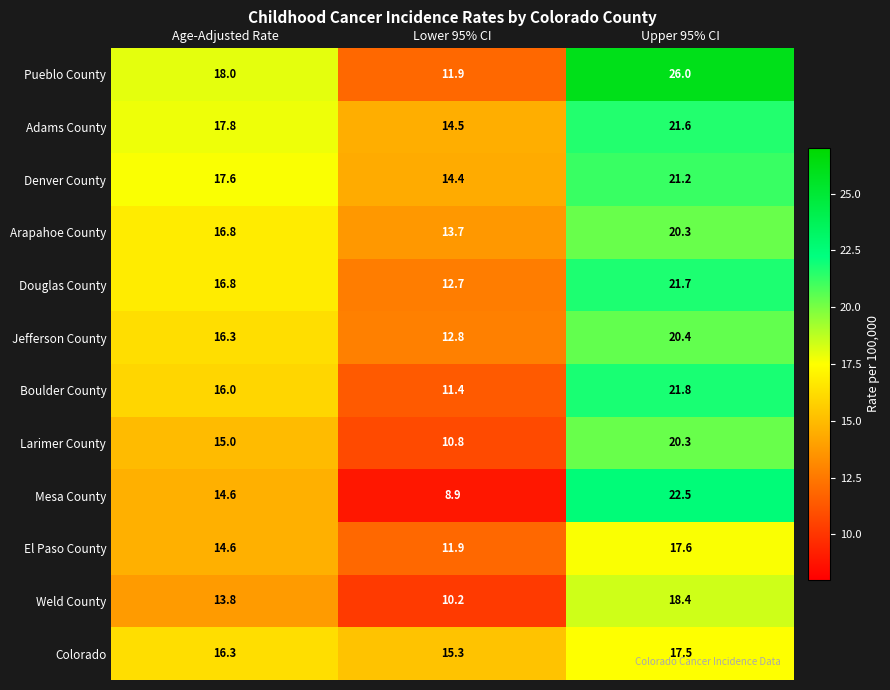

What is the total value across all series at Age-Adjusted Rate?

193.6